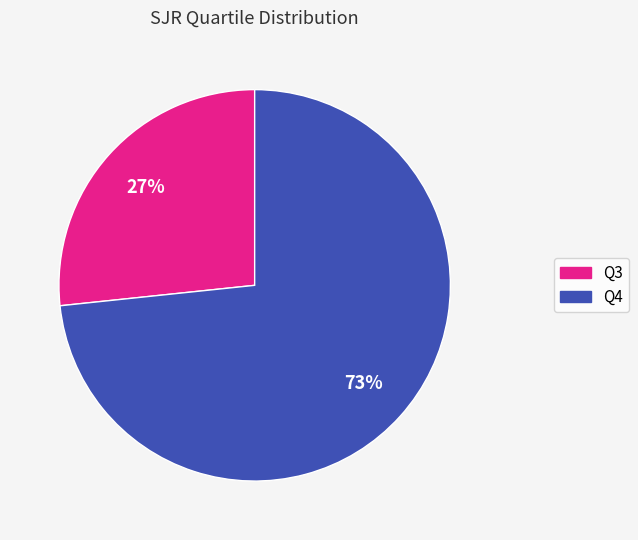

Is it true that Q4 is 86% of the pie?

False